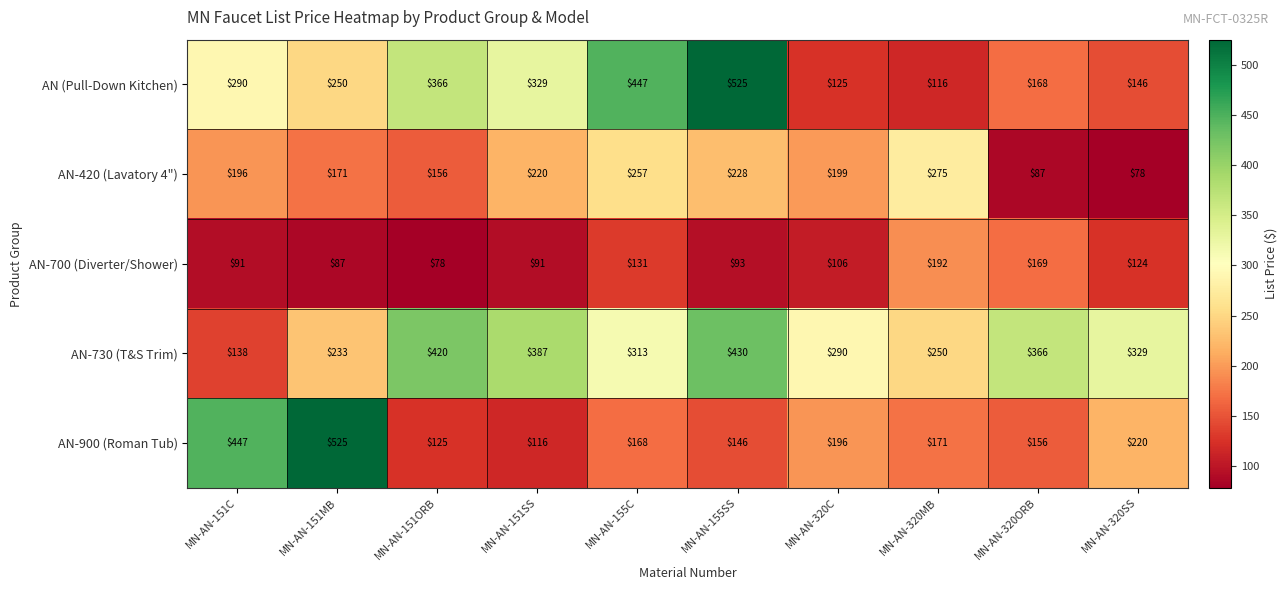

Which series has the largest total across all categories?

AN-730 (T&S Trim)